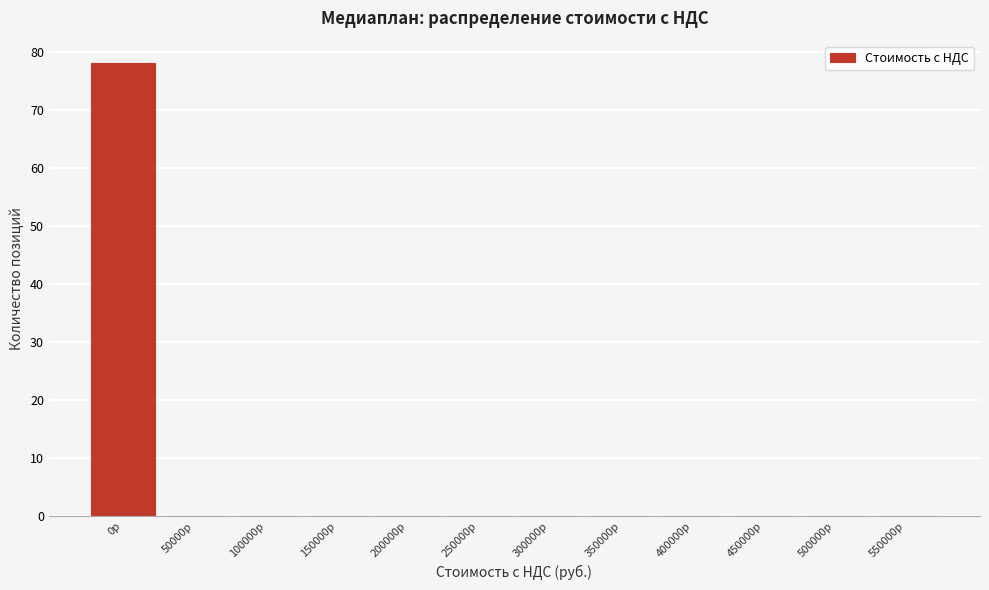

Reading right to left, list all the values displayed in this chart.

550000р=0	500000р=0	450000р=0	400000р=0	350000р=0	300000р=0	250000р=0	200000р=0	150000р=0	100000р=0	50000р=0	0р=78